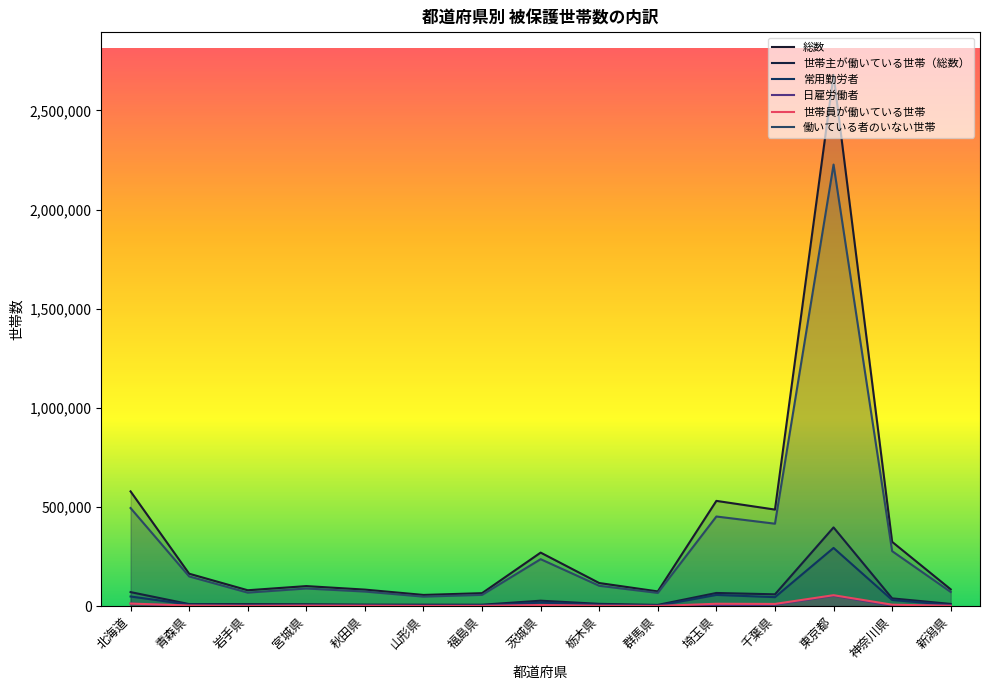

Between which two adjacent categories do 世帯員が働いている世帯 and 日雇労働者 first intersect?

北海道 and 青森県